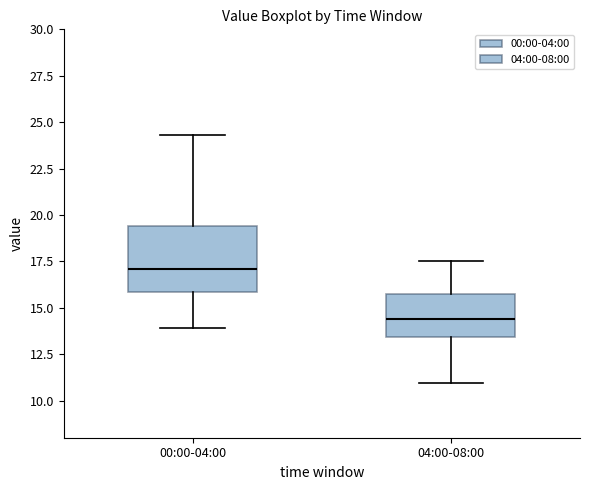

Comparing the boxes themselves (not the whiskers), which one is the tallest?

00:00-04:00